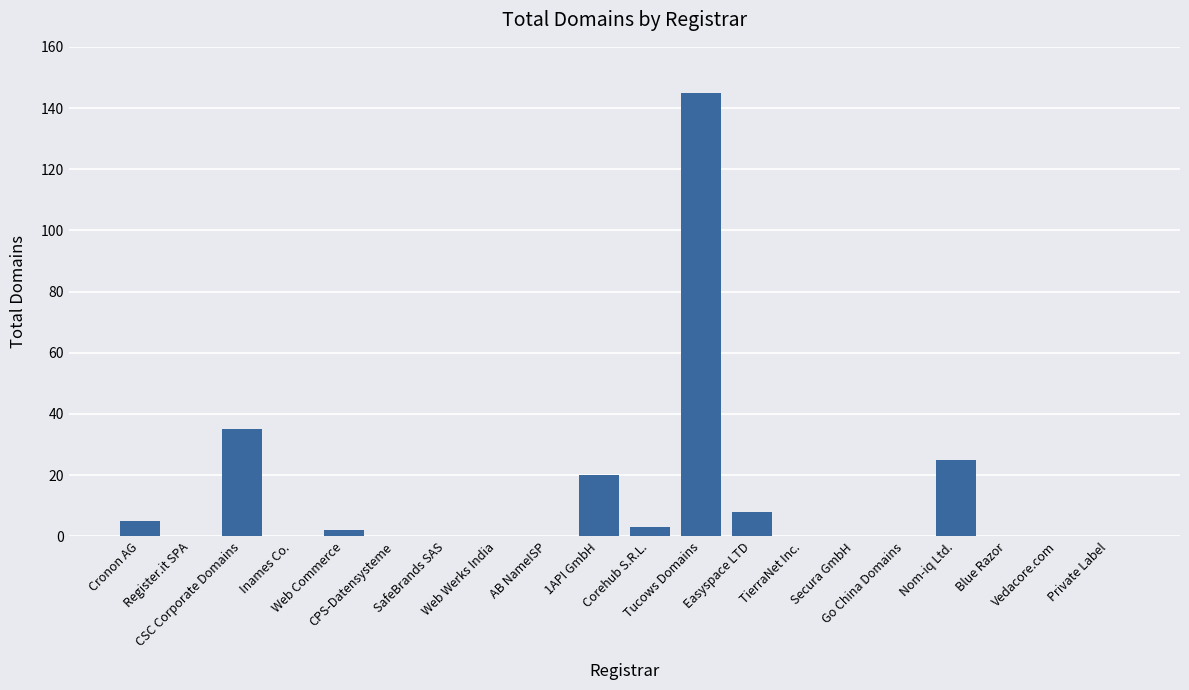

Read the value at Corehub S.R.L..

3